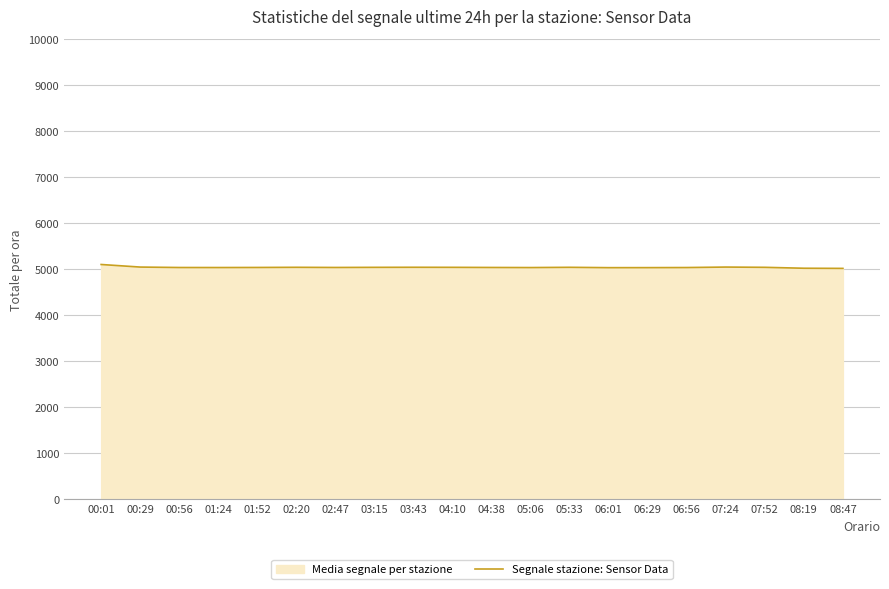

How many lines are shown in the chart?

1